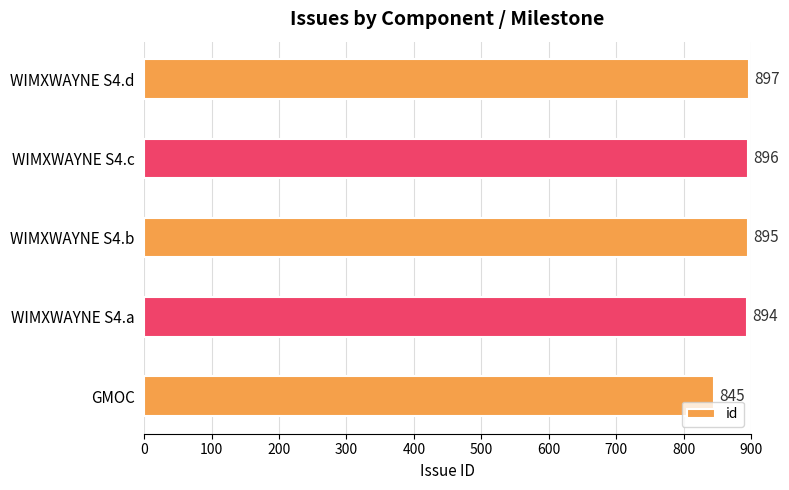

Does the chart contain stacked bars?

No